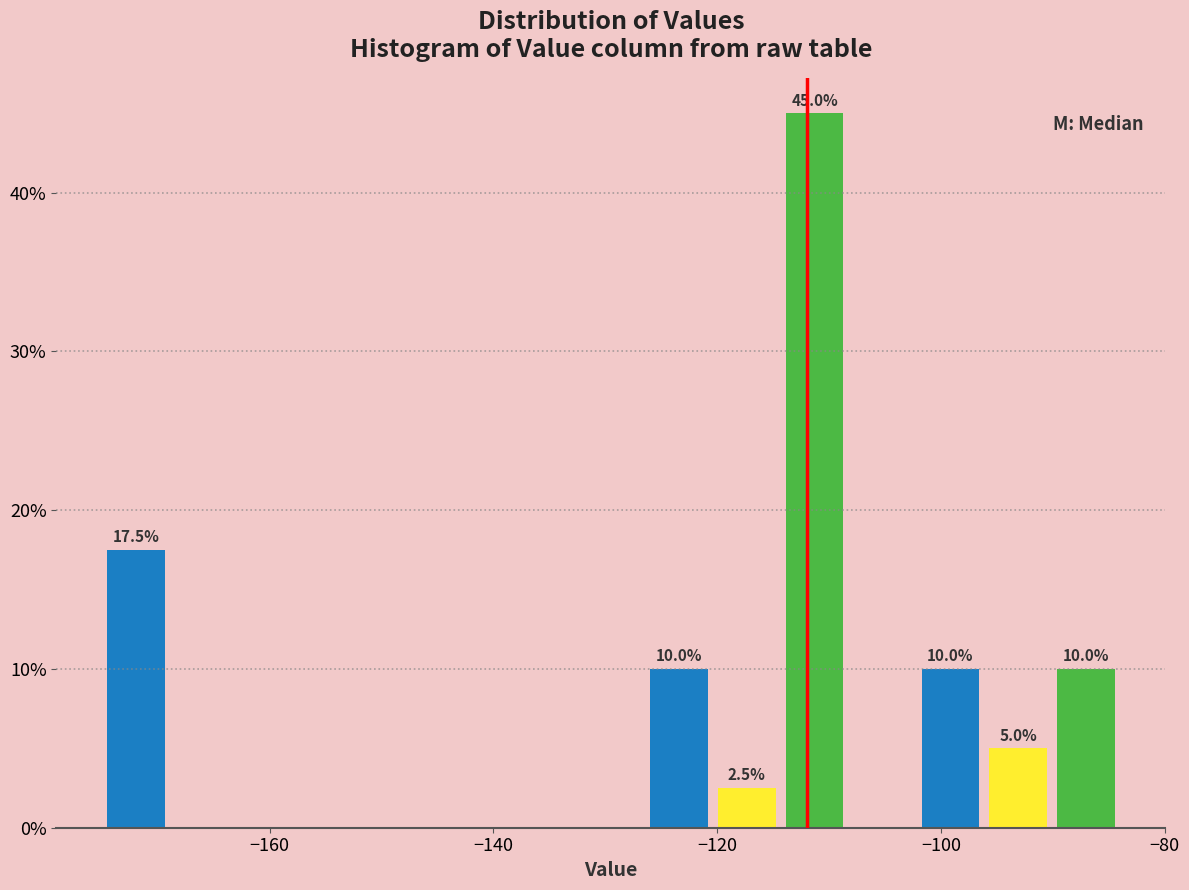

Read against the x-axis, roughly where is the centre of the tallest bar?

-112